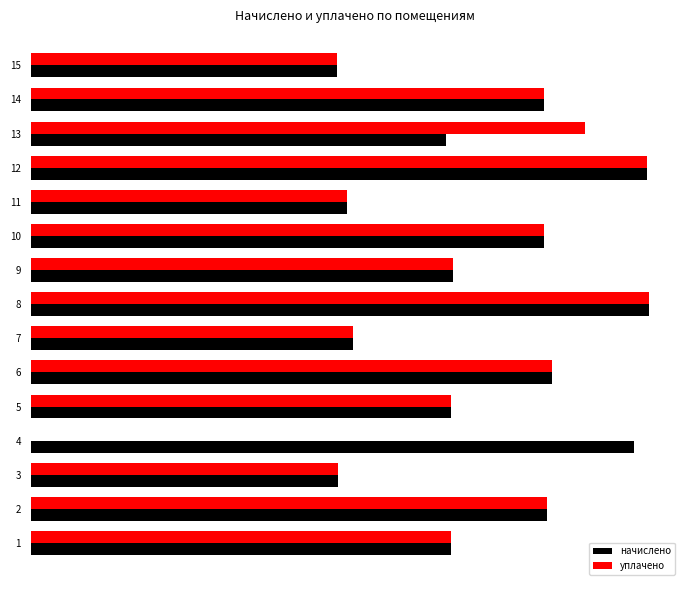

Reading left to right, list all the values displayed in this chart.

начислено: 1474.8	1814.0	1080.3	2120.0	1474.8	1832.4	1131.9	2171.6	1482.2	1802.9	1109.8	2164.3	1460.0	1802.9	1076.6
уплачено: 1474.8	1814.0	1080.3	0.0	1474.8	1832.4	1131.9	2171.6	1482.2	1802.9	1109.8	2164.3	1946.7	1802.9	1076.6